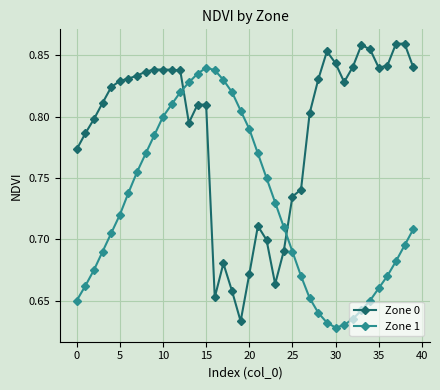

True or false: Zone 0 and Zone 1 intersect in this chart.

True